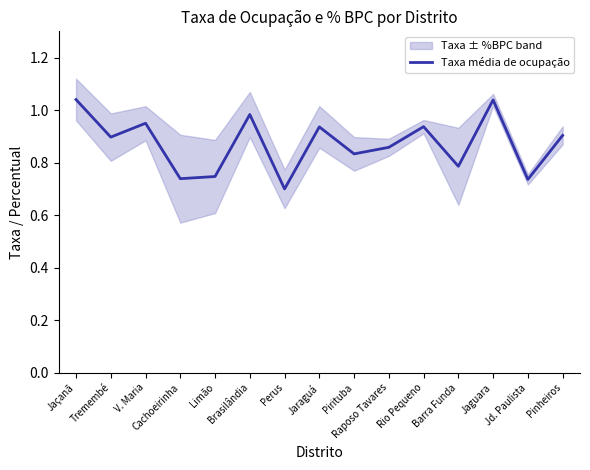

What position from the left is Limão?

5